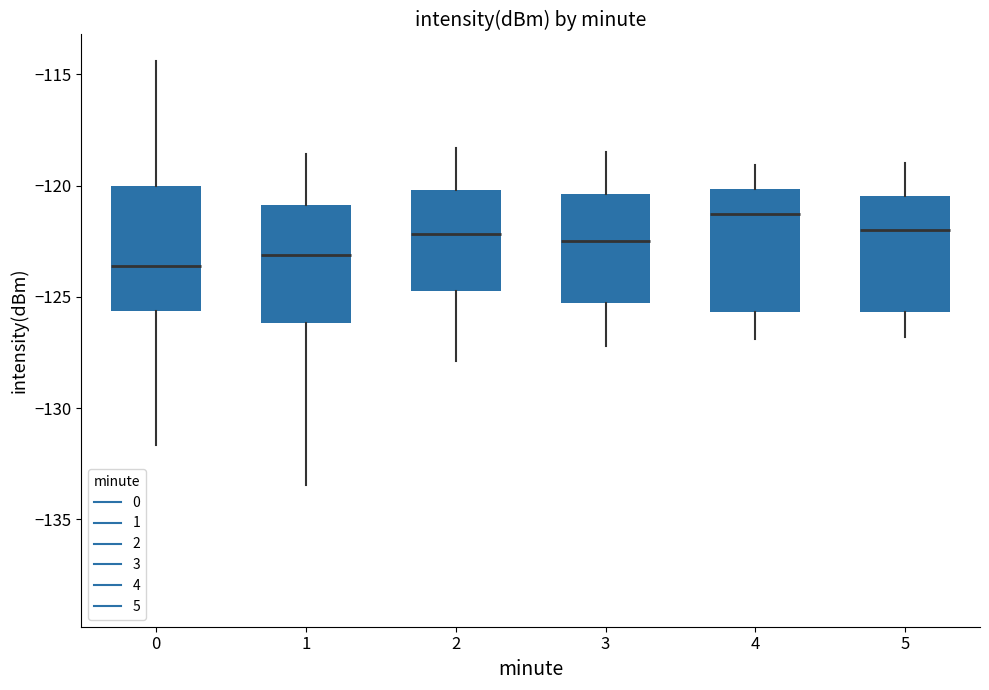

Which box has the highest median line?

4